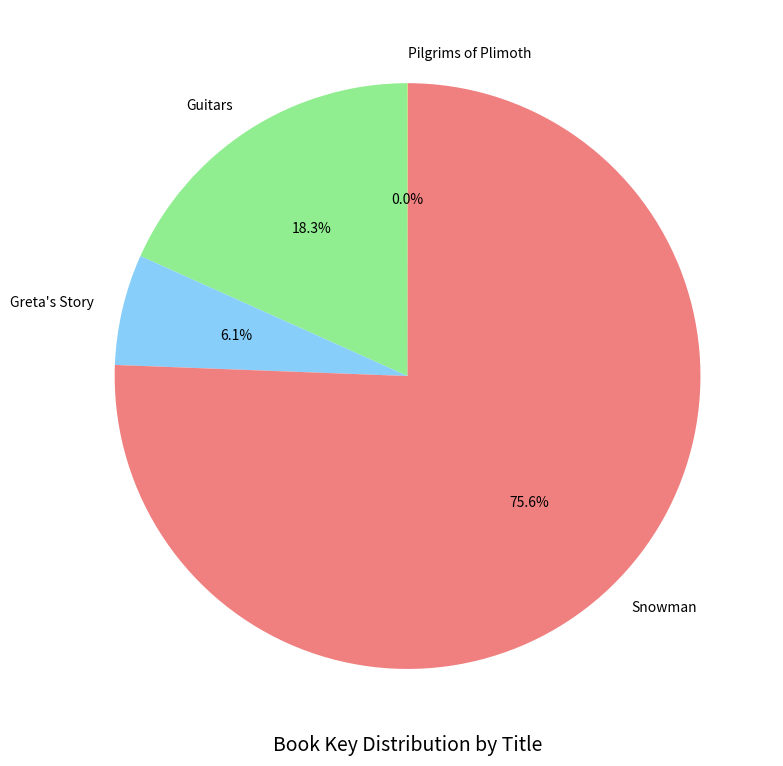

The Snowman slice represents 76% of the pie. True or false?

True